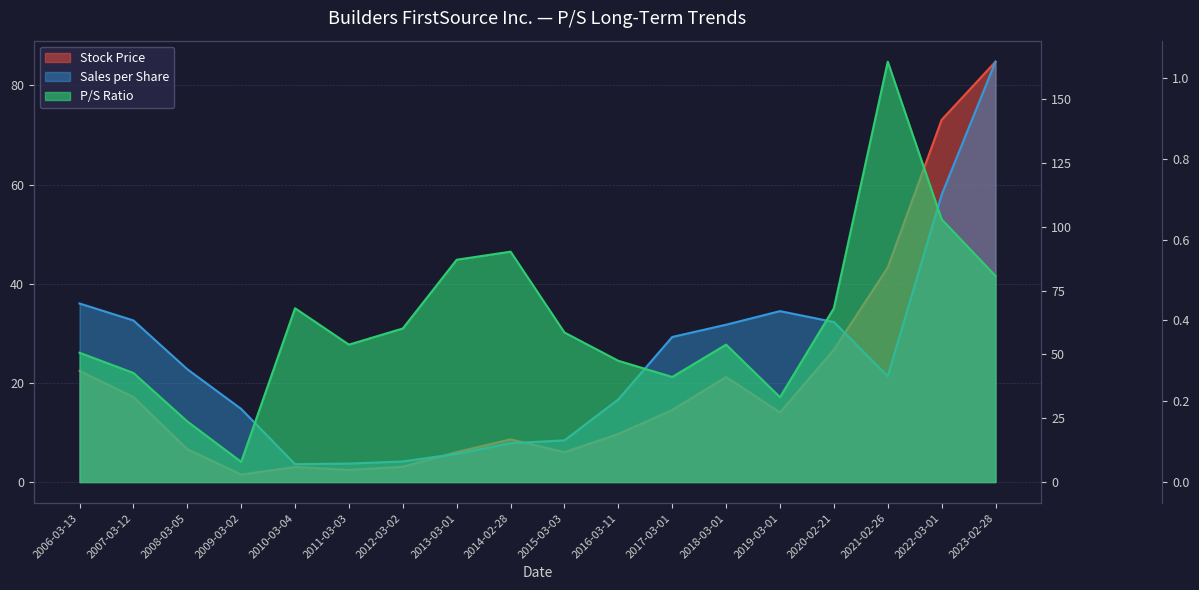

Between 2015-03-03 and 2018-03-01, which is larger?

2018-03-01